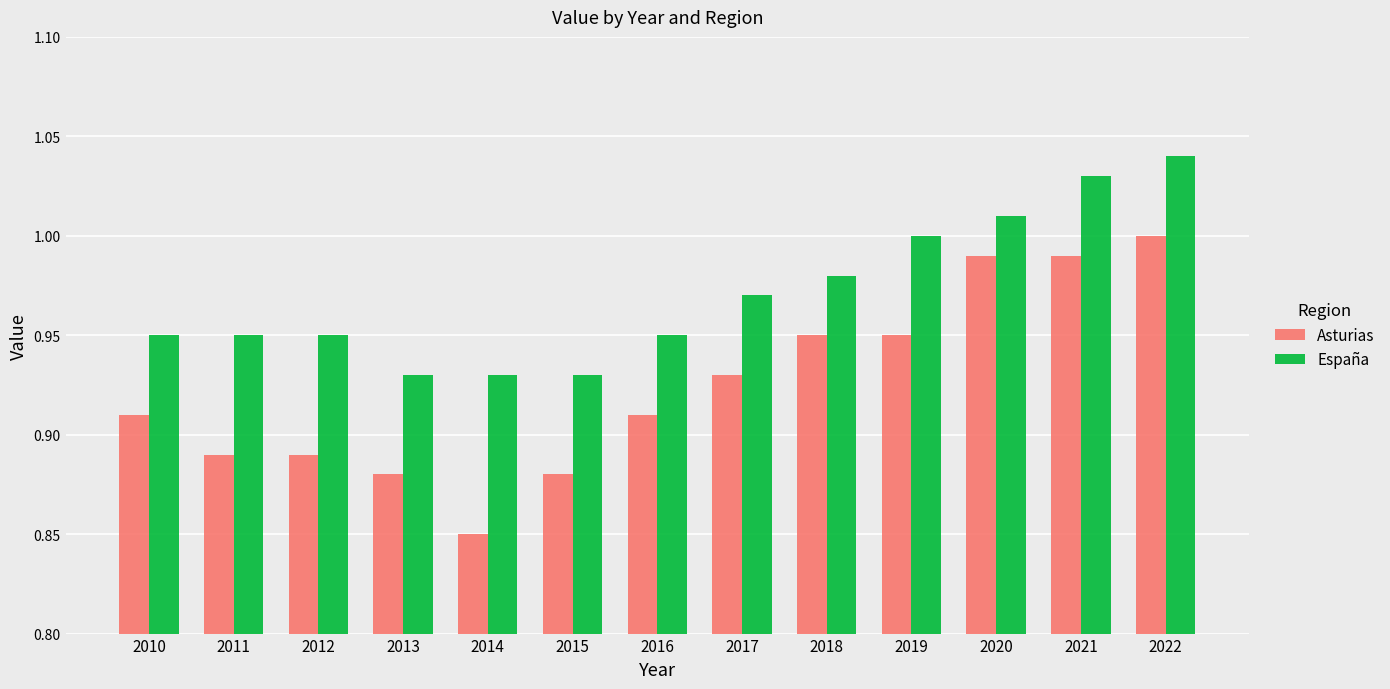

True or false: Asturias has a value of 1.0 at 2020.

True